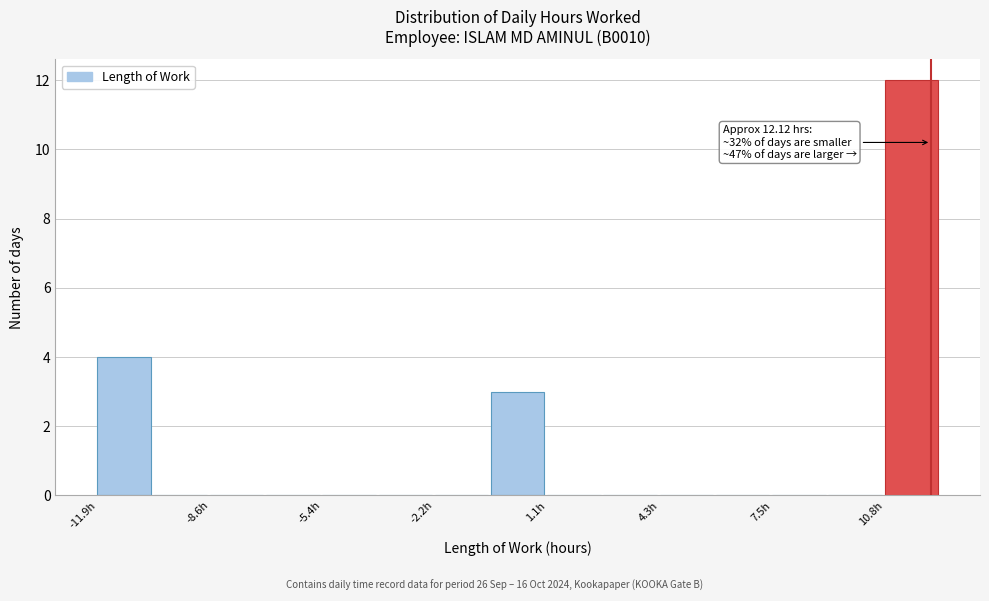

Read against the x-axis, roughly where is the centre of the tallest bar?

11.5